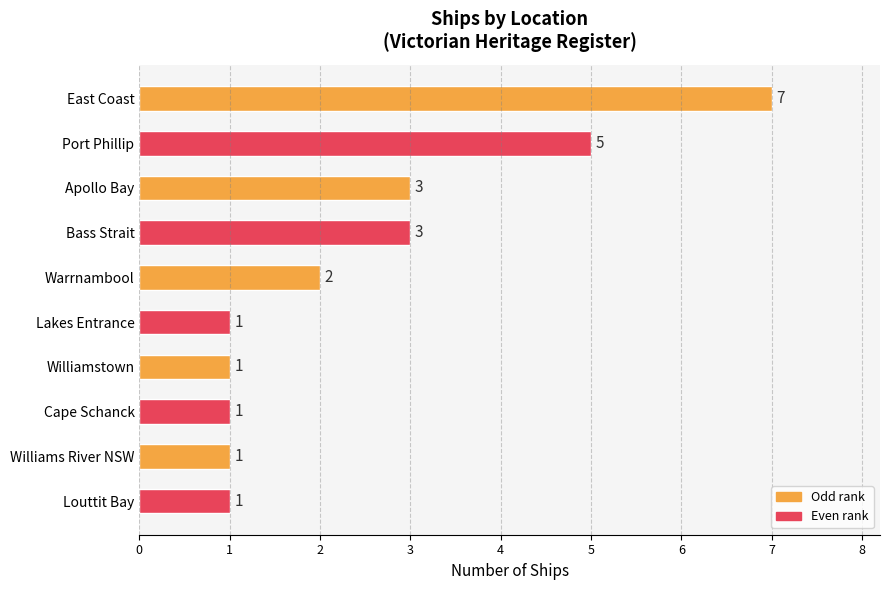

What is the smallest value displayed?

1